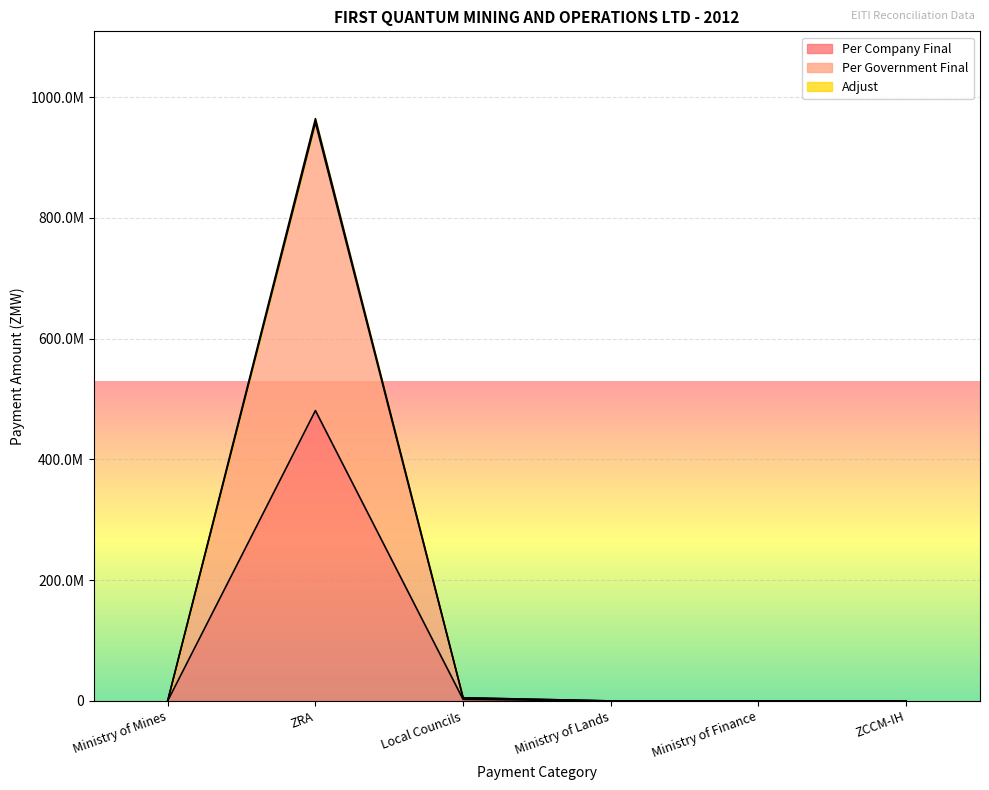

Where is Per Government Final nearest to the value 478974792?

Local Councils